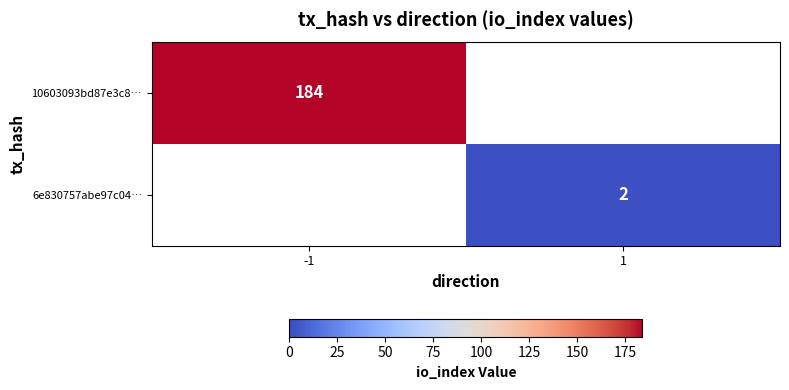

The value of 6e830757abe97c04… at 1 is 2. True or false?

True